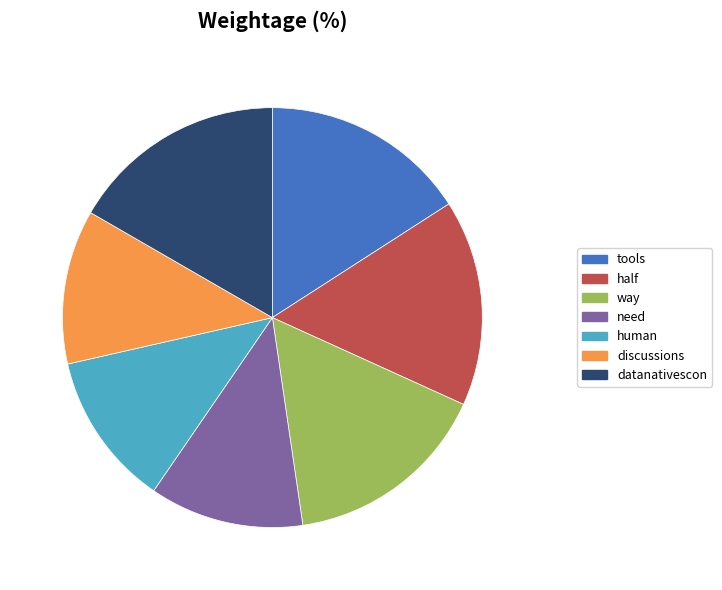

The need slice represents 12% of the pie. True or false?

True